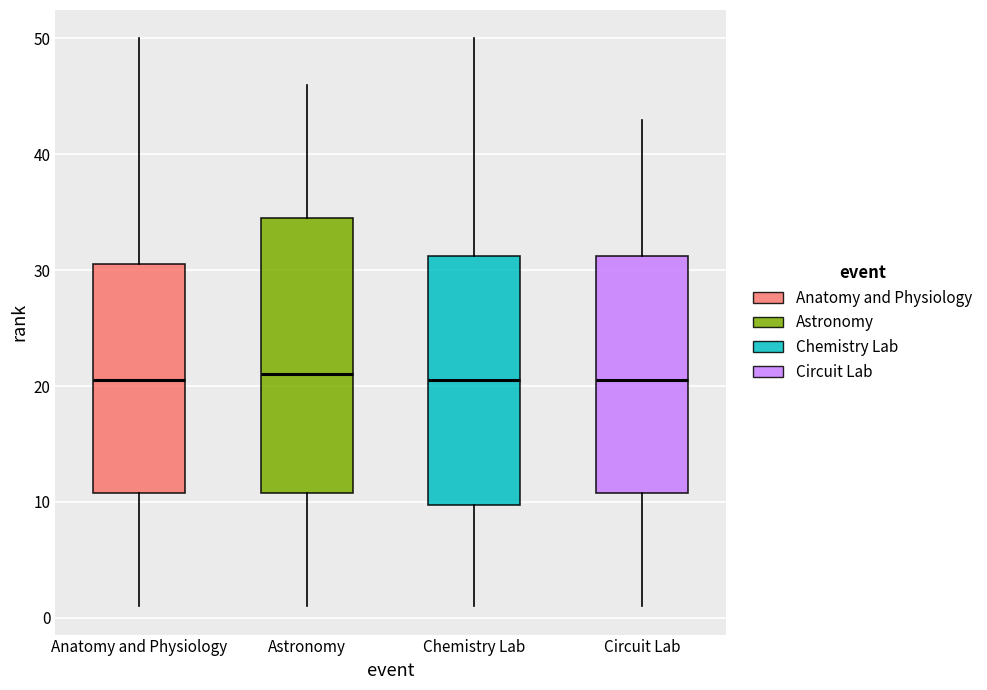

Where does the upper whisker of the box for Anatomy and Physiology end on the y-axis? The values are not printed on the chart, so give them approximately, as read against the axis.

50